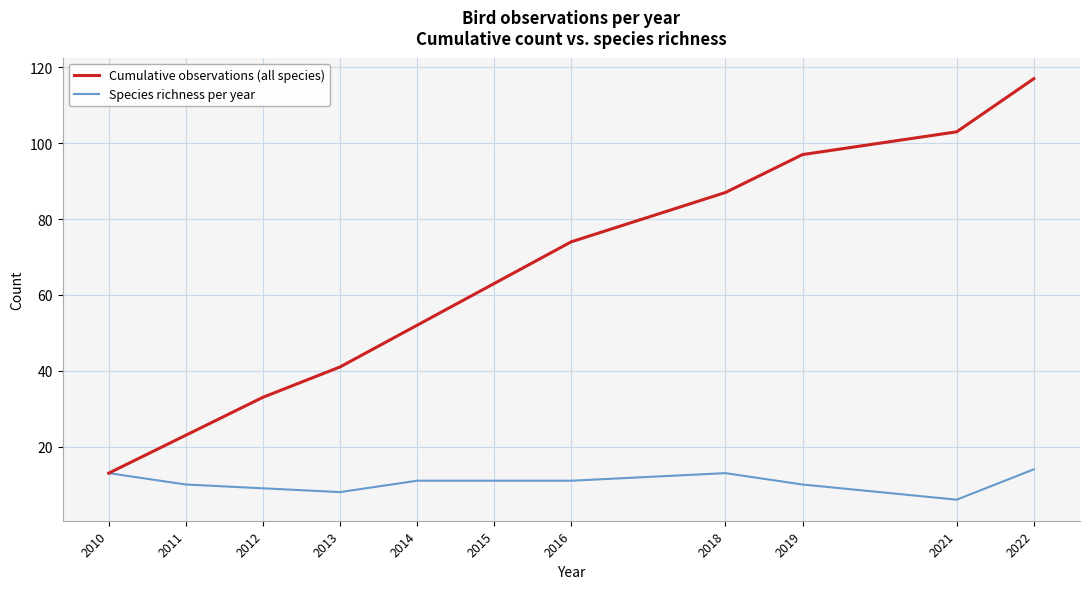

What value does the Cumulative observations (all species) series have at 2022?

117